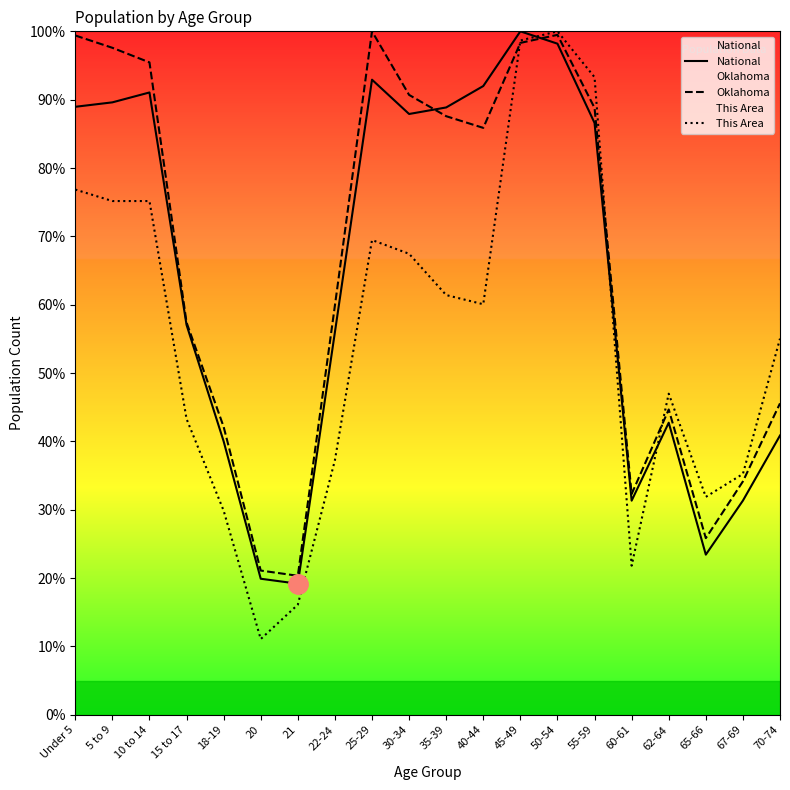

What position from the right is 40-44?

9